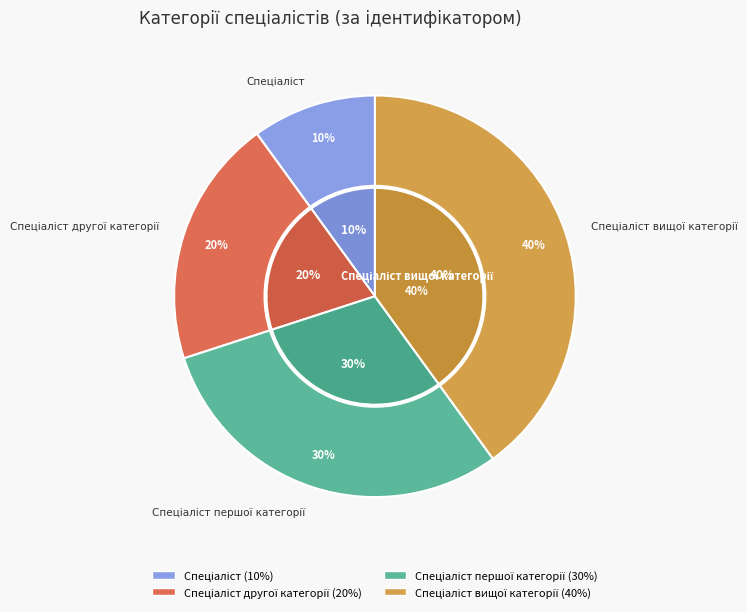

Is the sum of Спеціаліст and Спеціаліст другої категорії greater than half?

No